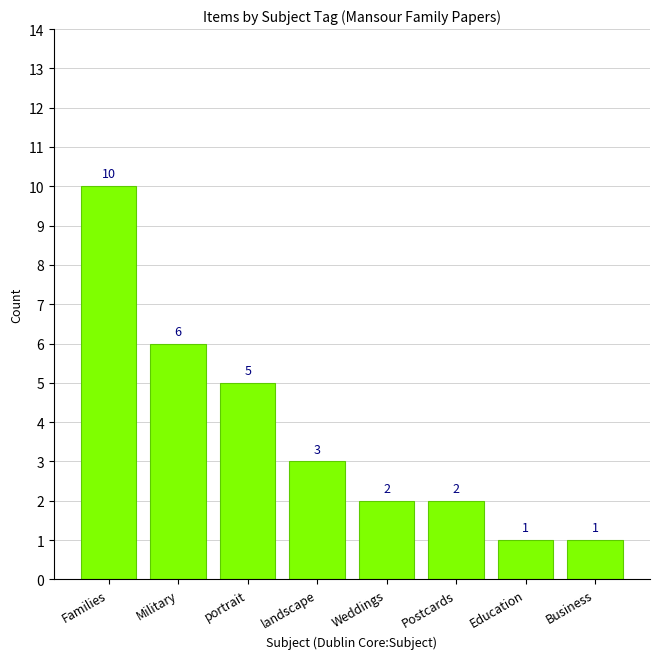

What is the difference between the maximum and minimum values?

9